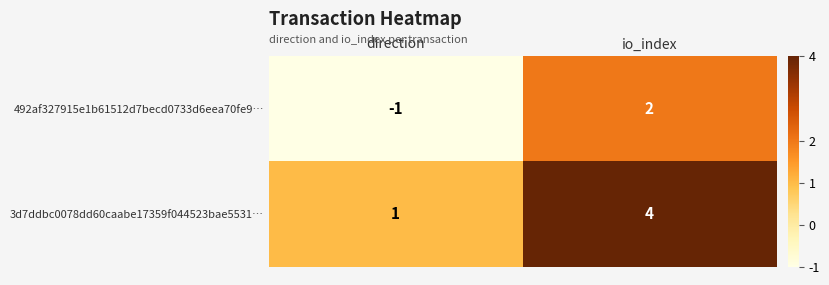

True or false: 3d7ddbc0078dd60caabe17359f044523bae5531… has a value of 0 at direction.

False